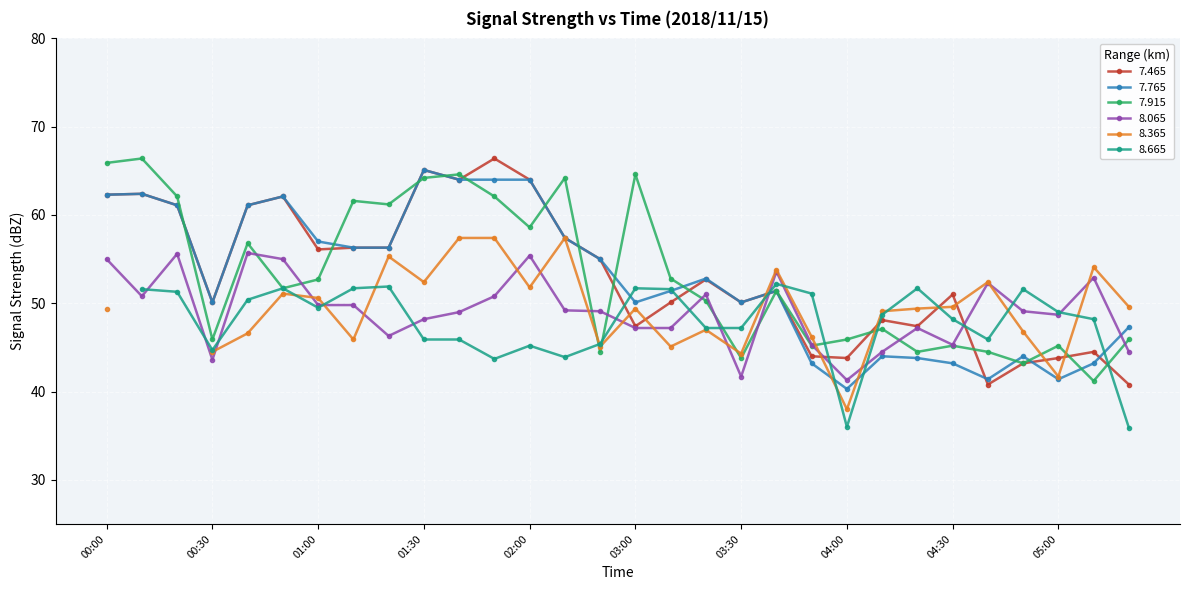

At which category does   8.065 reach its first local peak?

00:20